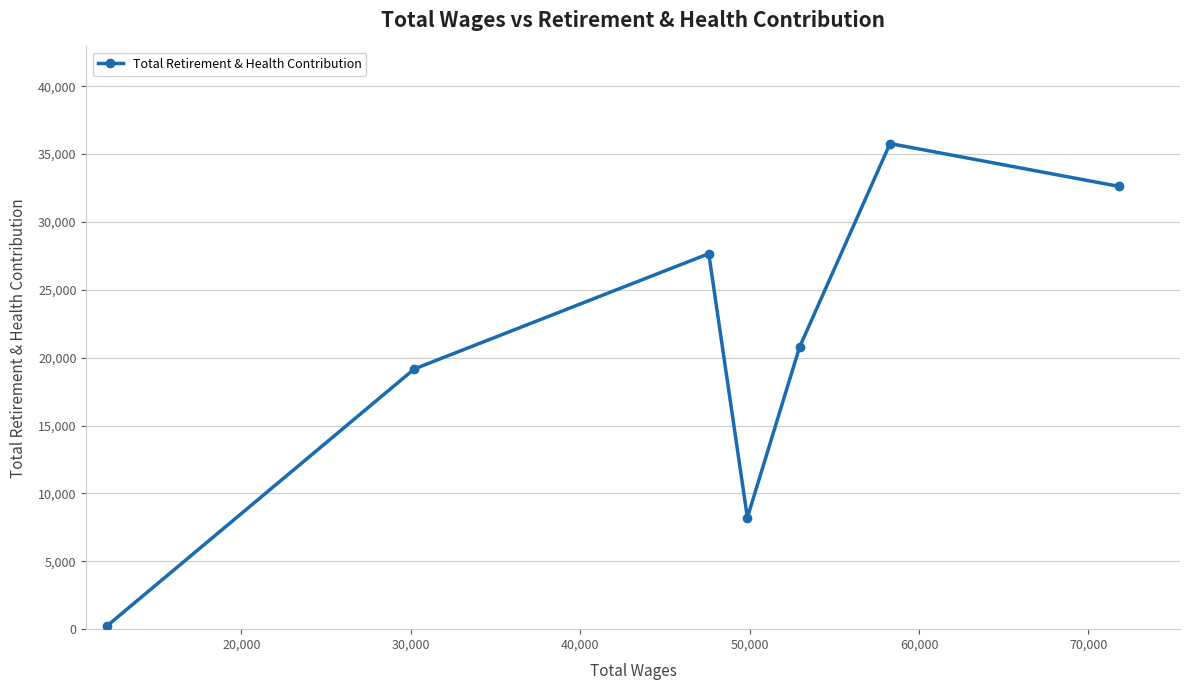

What is the sum of all values?

144432